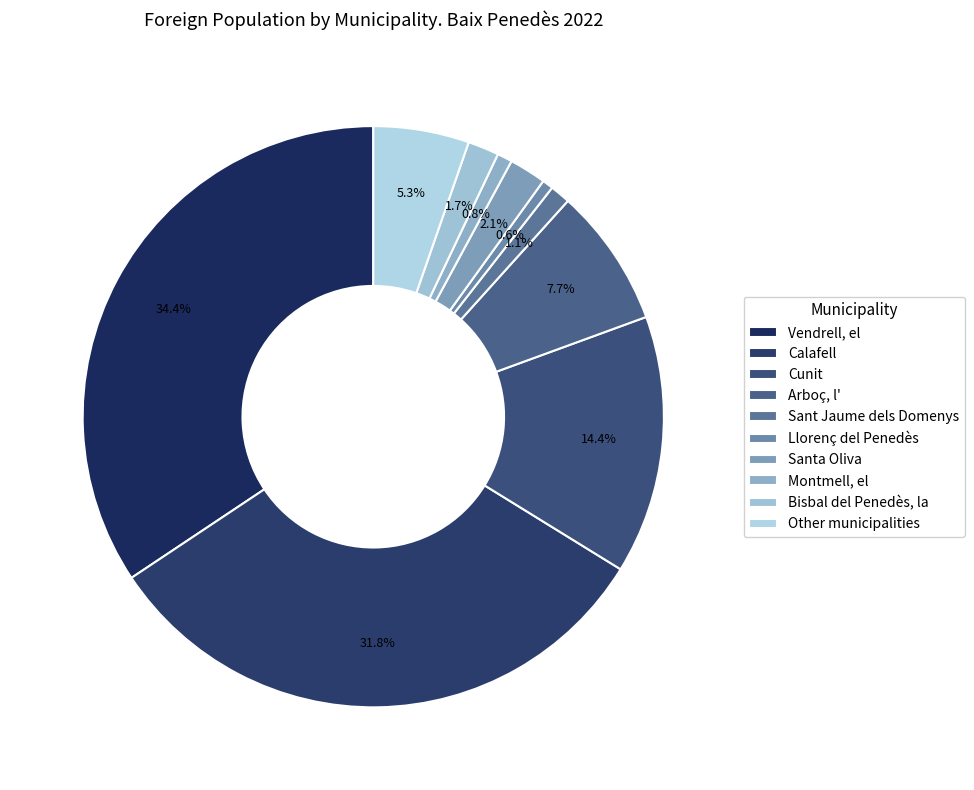

Count the number of slices in the pie.

10